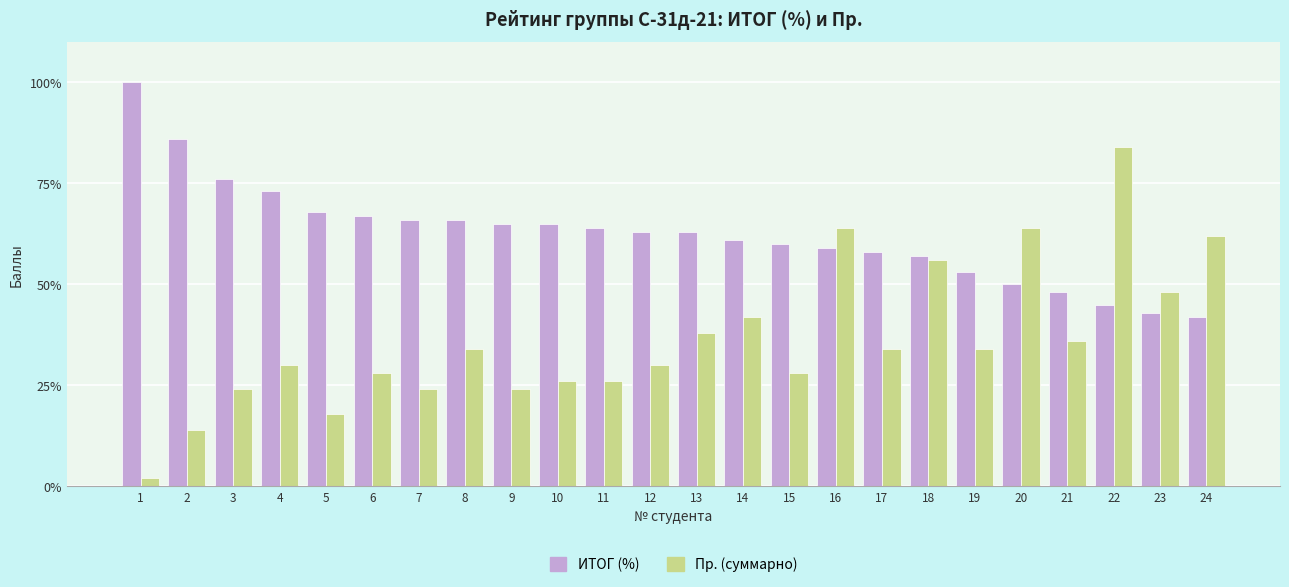

How many values in the Пр. (суммарно) series are below 34?

12